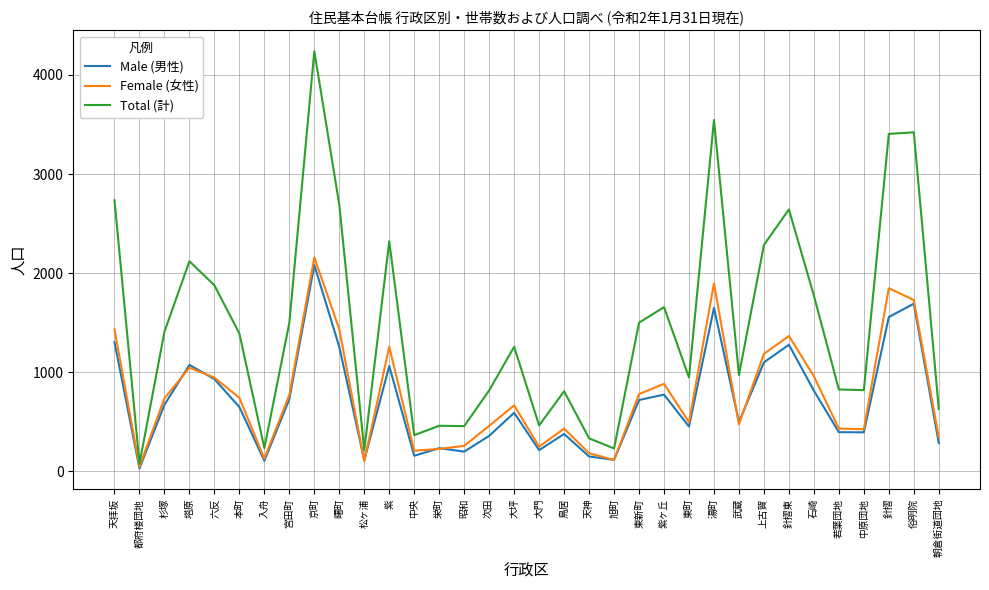

Does the chart display data point markers on the line(s)?

No